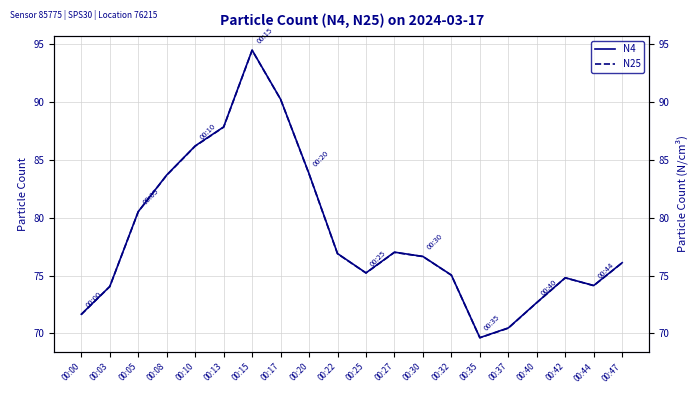

How many data points in N4 are less than 76?

9